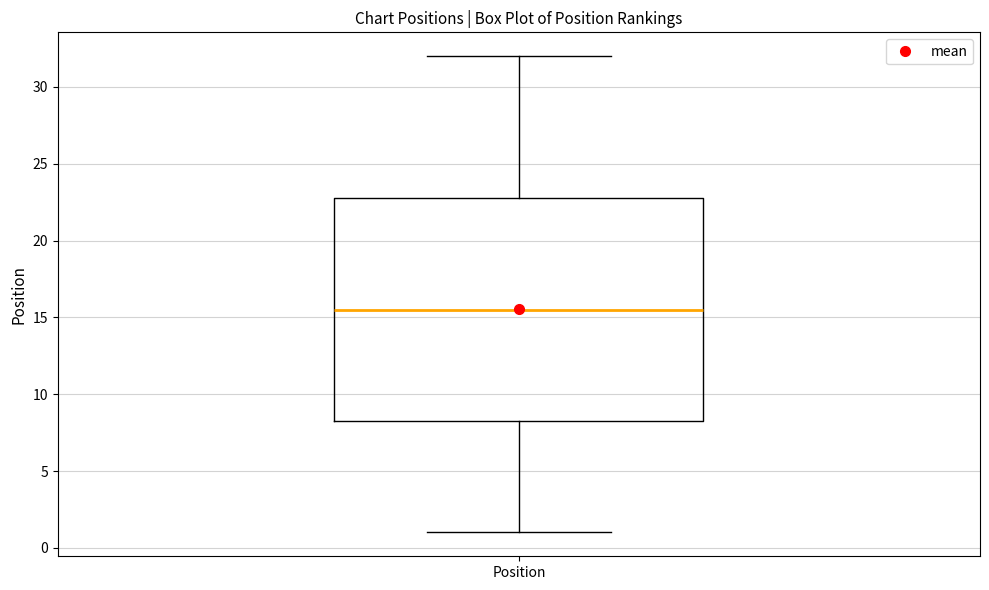

Transcribe this box plot: give where the median line is, the range the box spans, and where the two whiskers end, as read against the y-axis. The values are not printed on the chart, so give them approximately, as read against the axis.

median 15.5, box 8.5 to 23.0, whiskers 1.0 to 32.0